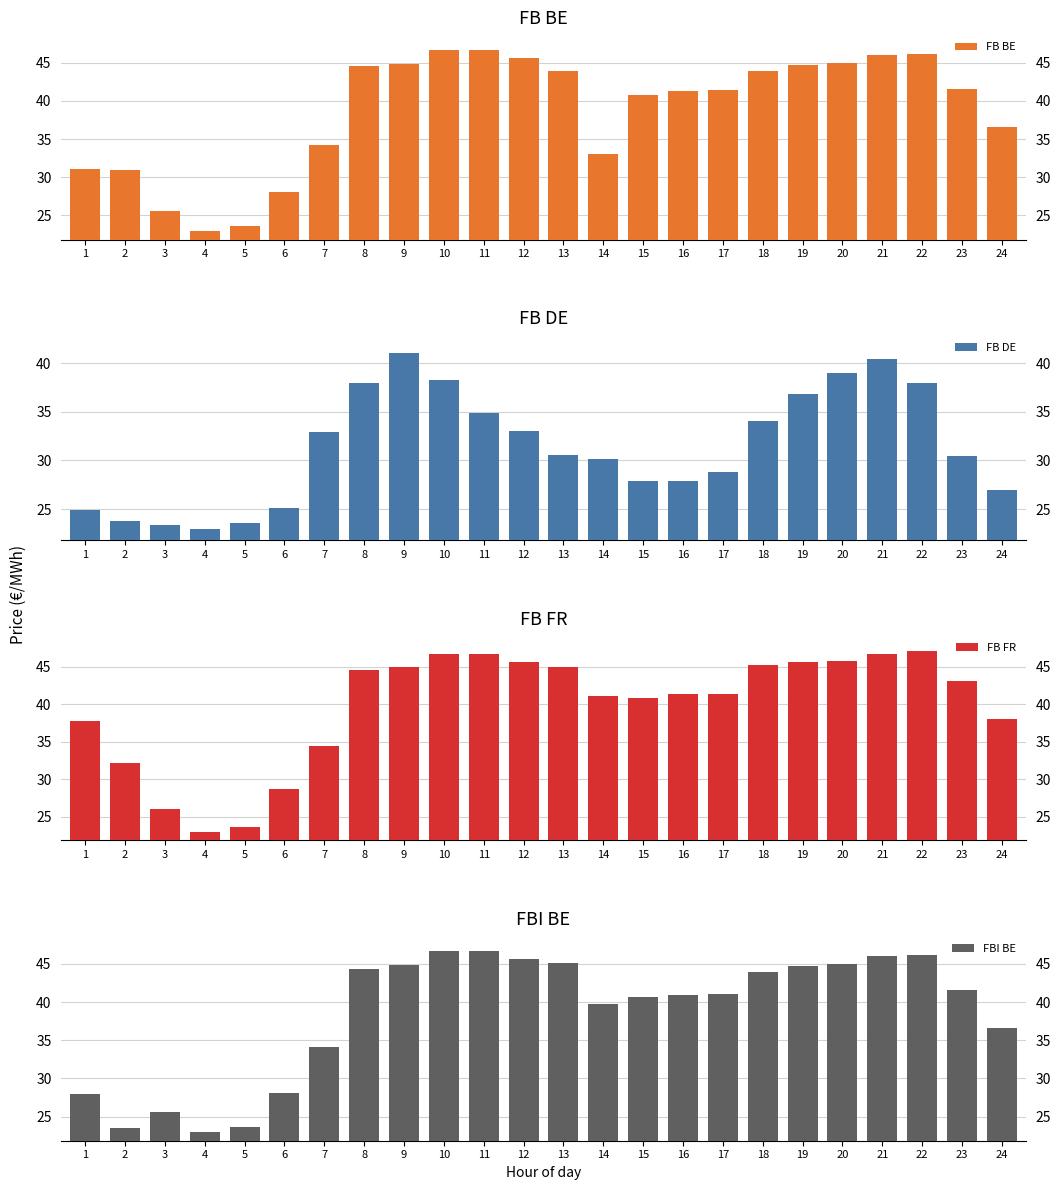

How many values in the FB DE series are below 30?

10